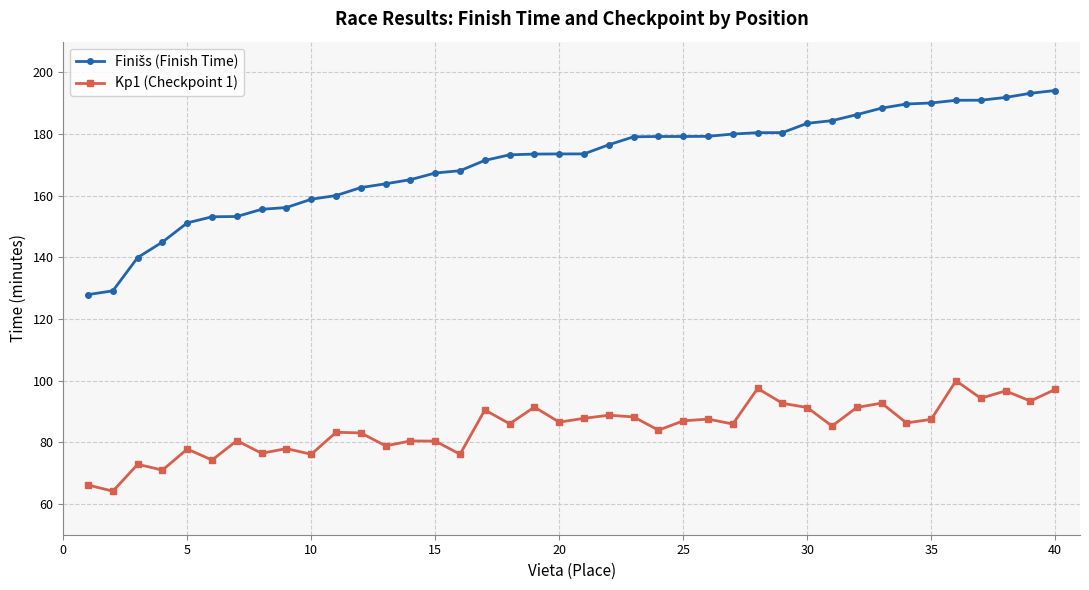

What is the minimum value shown in the chart?

64.1